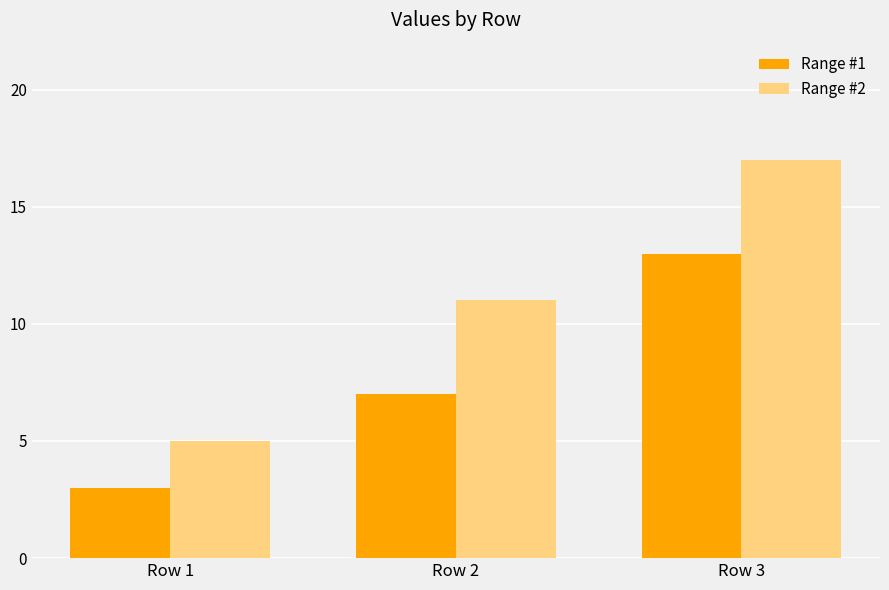

Rank the series by their average value, from lowest to highest.

Range #1, Range #2